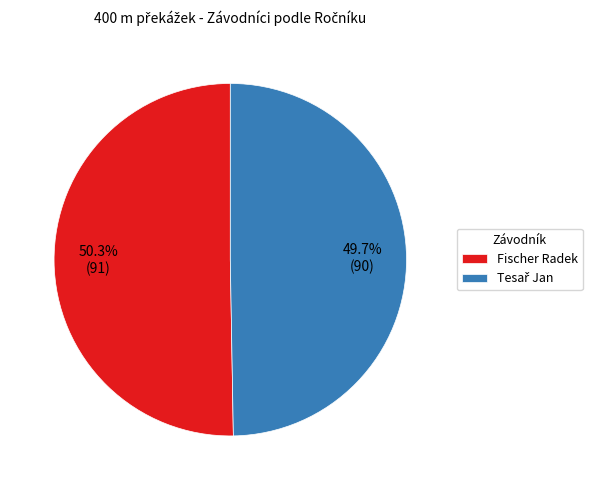

How much of the chart is everything except Fischer Radek?

49.7%